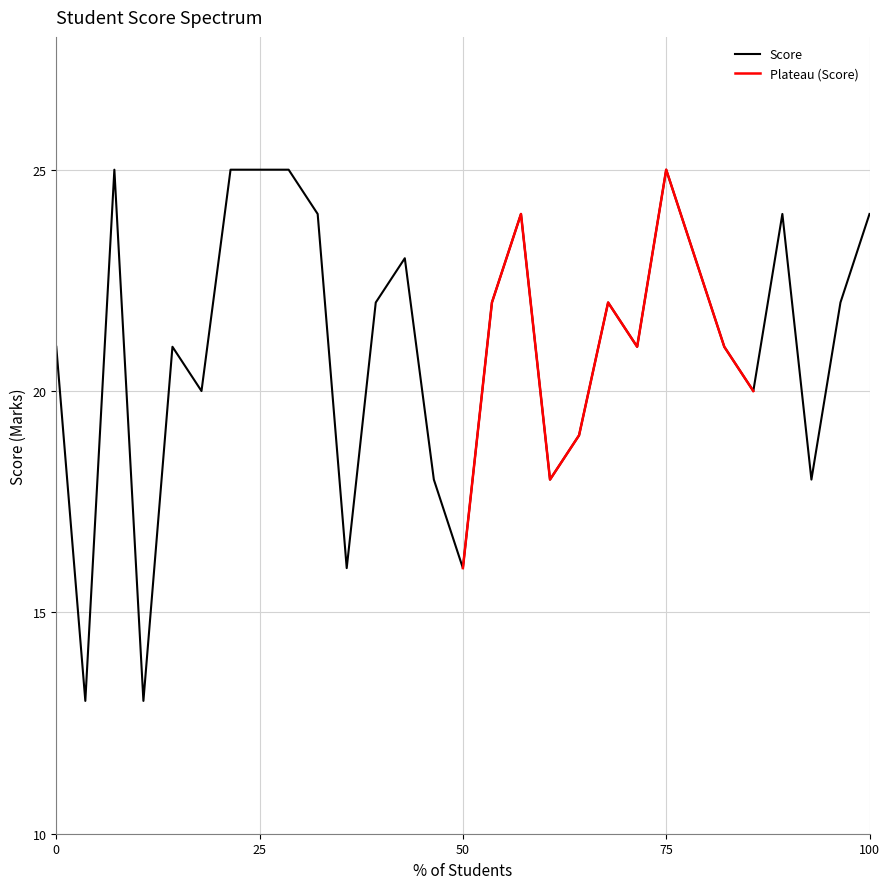

What is the minimum value for Score?

13